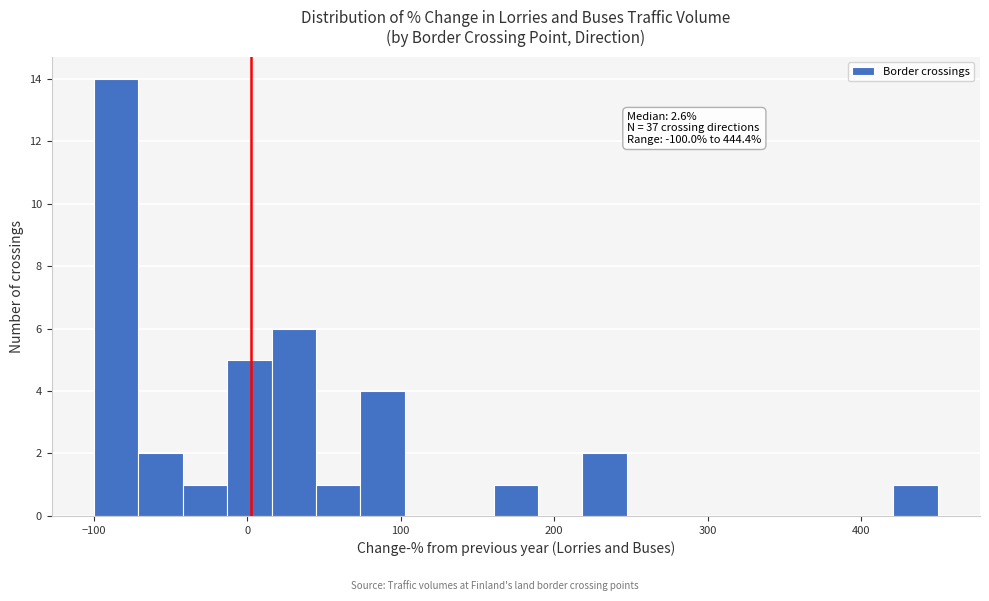

Around what value on the x-axis is the tallest bar? Give the approximate position of its centre, as read against the axis.

-90